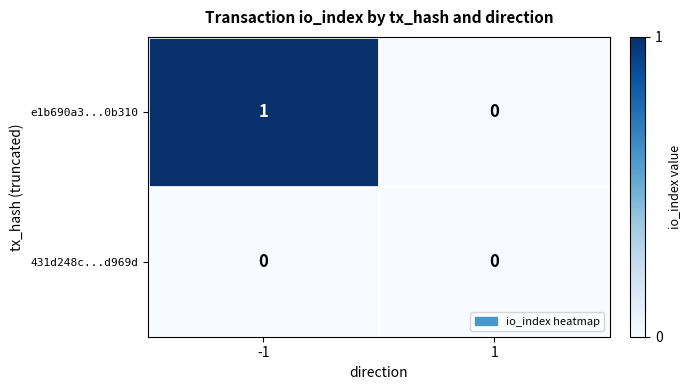

Which series has the largest total across all categories?

e1b690a3...0b310